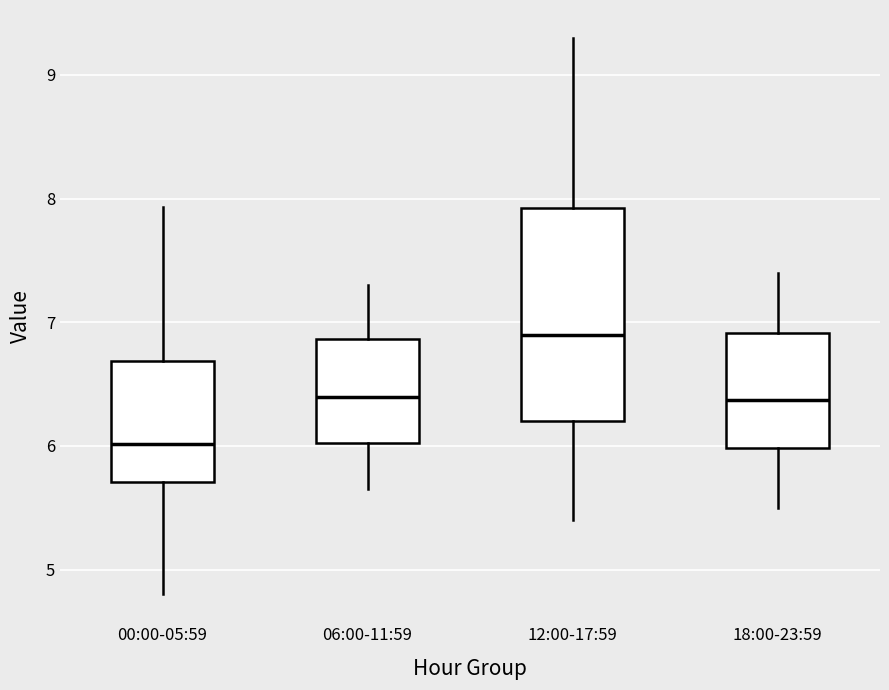

Which box has the lowest median line?

00:00-05:59